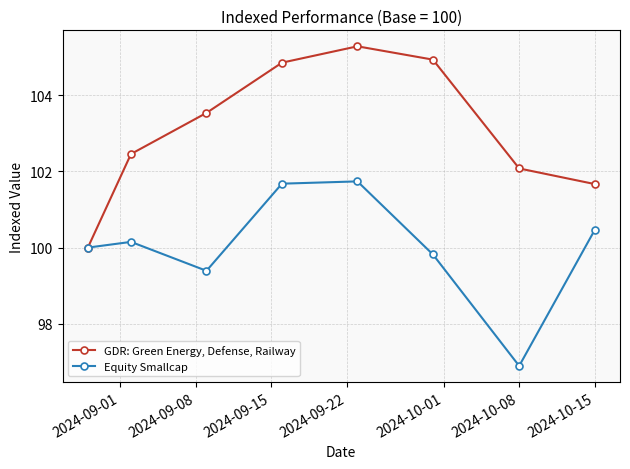

Reading left to right, extract all data points from this chart.

GDR: Green Energy, Defense, Railway: 100.0	102.5	103.5	104.9	105.3	104.9	102.1	101.7
Equity Smallcap: 100.0	100.2	99.4	101.7	101.7	99.8	96.9	100.5